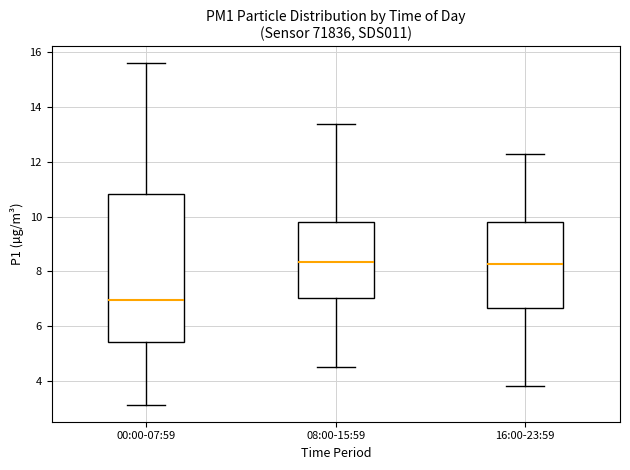

Where is the lower edge of the box for 00:00-07:59 on the y-axis? The values are not printed on the chart, so give them approximately, as read against the axis.

5.4